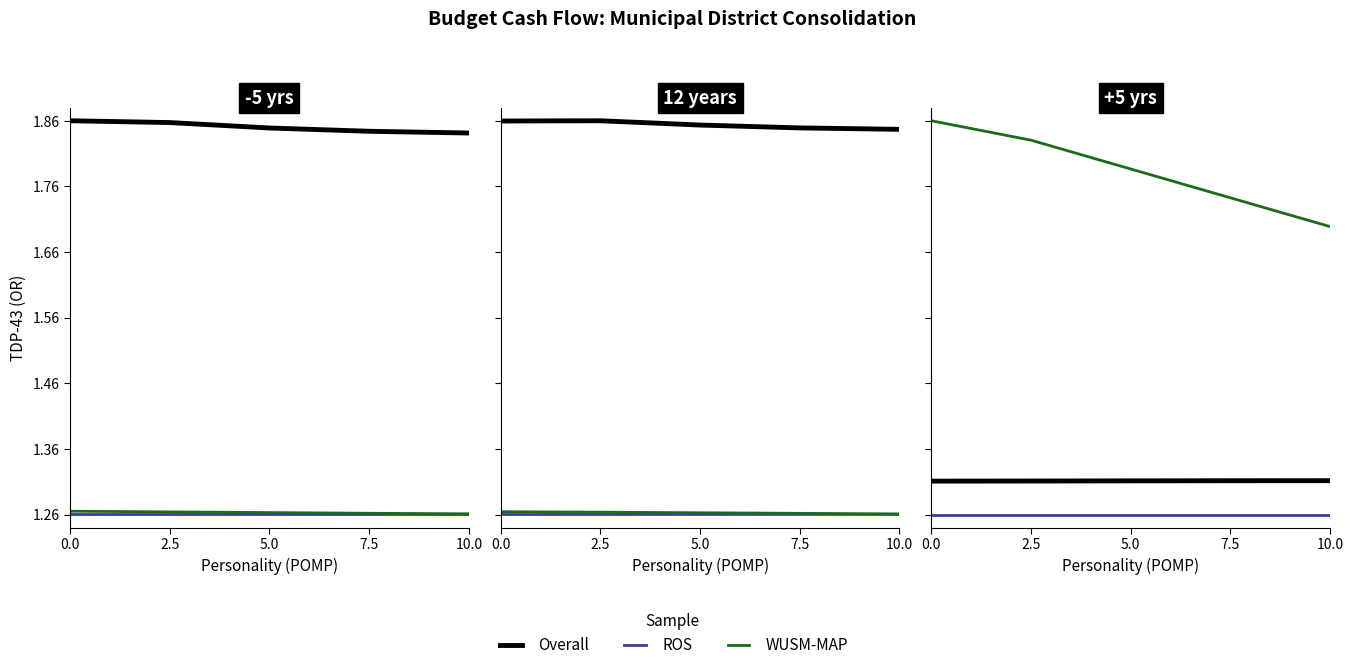

The WUSM-MAP series shows 1.8 at 5.0. True or false?

True